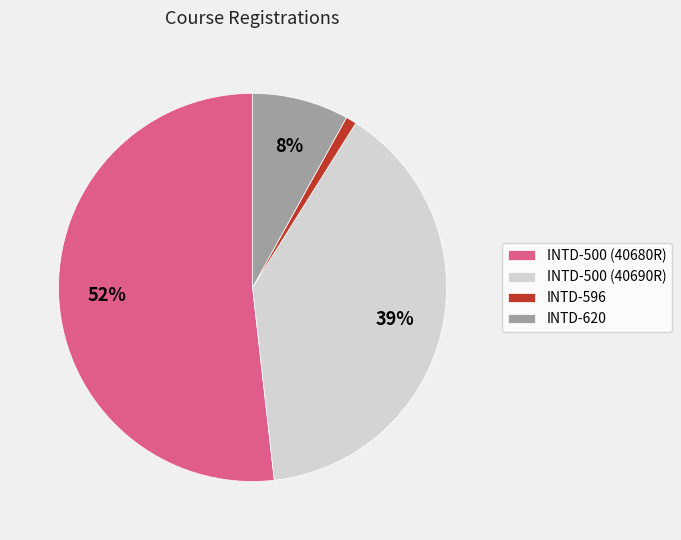

Is it true that INTD-500 (40690R) is 26% of the pie?

False